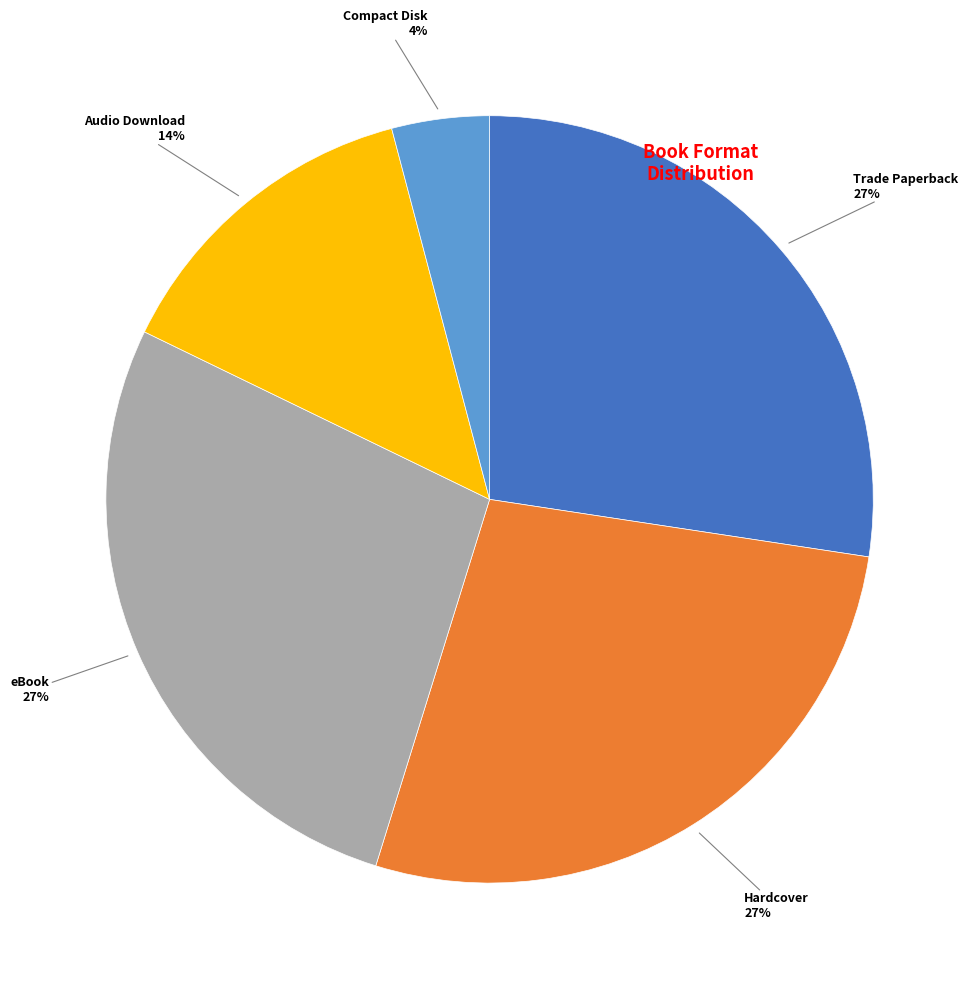

The Audio Download slice represents 2% of the pie. True or false?

False